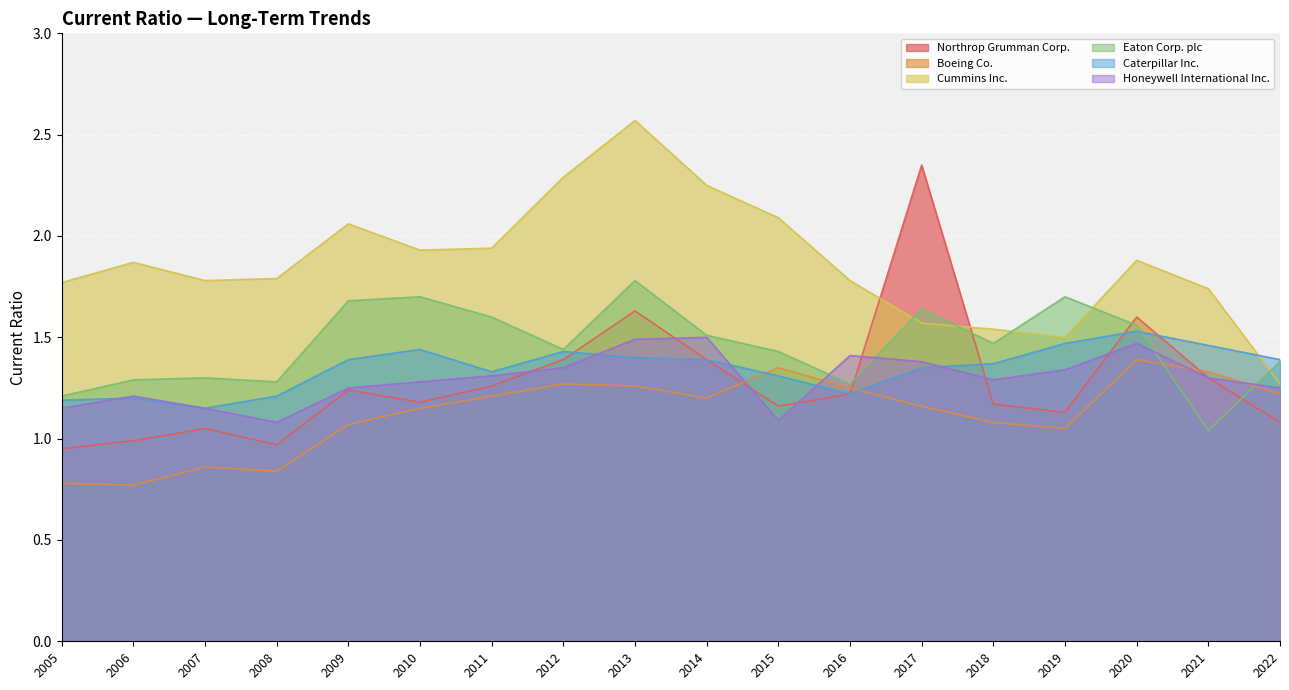

True or false: Honeywell International Inc. has more than 1 points higher than both neighbors.

True